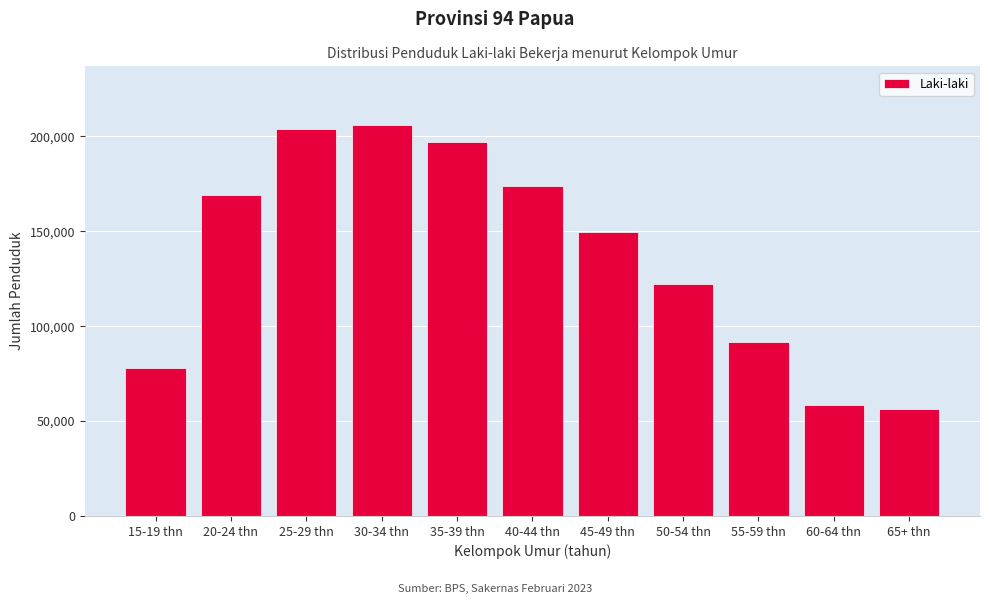

Reading left to right, what are all the values shown in this chart?

15-19 thn=77900	20-24 thn=169193	25-29 thn=204056	30-34 thn=206026	35-39 thn=197071	40-44 thn=174067	45-49 thn=149752	50-54 thn=122309	55-59 thn=91765	60-64 thn=58294	65+ thn=56088